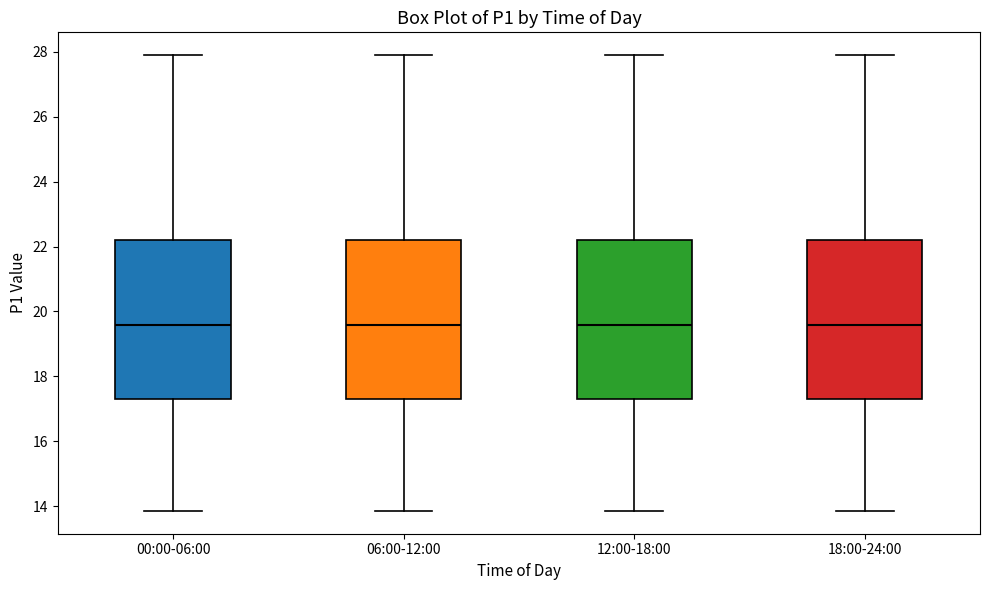

Reading left to right, read every box against the y-axis: the position of its median line, the range the box covers, and the ends of its whiskers. The values are not printed on the chart, so give them approximately, as read against the axis.

00:00-06:00: median 19.6, box 17.4 to 22.2, whiskers 13.8 to 28.0
06:00-12:00: median 19.6, box 17.4 to 22.2, whiskers 13.8 to 28.0
12:00-18:00: median 19.6, box 17.4 to 22.2, whiskers 13.8 to 28.0
18:00-24:00: median 19.6, box 17.4 to 22.2, whiskers 13.8 to 28.0